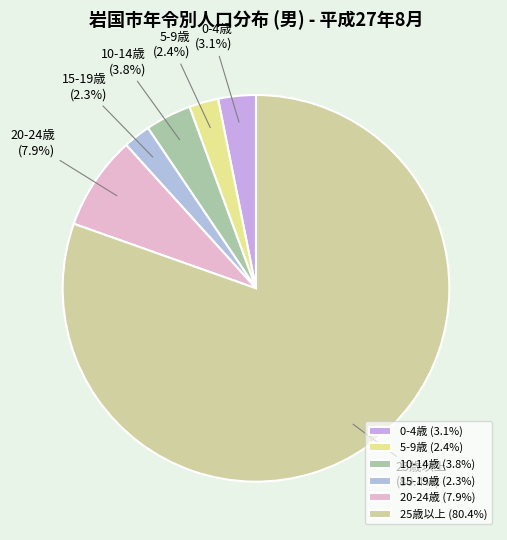

Is the sum of 5-9歳 and 25歳以上 greater than half?

Yes